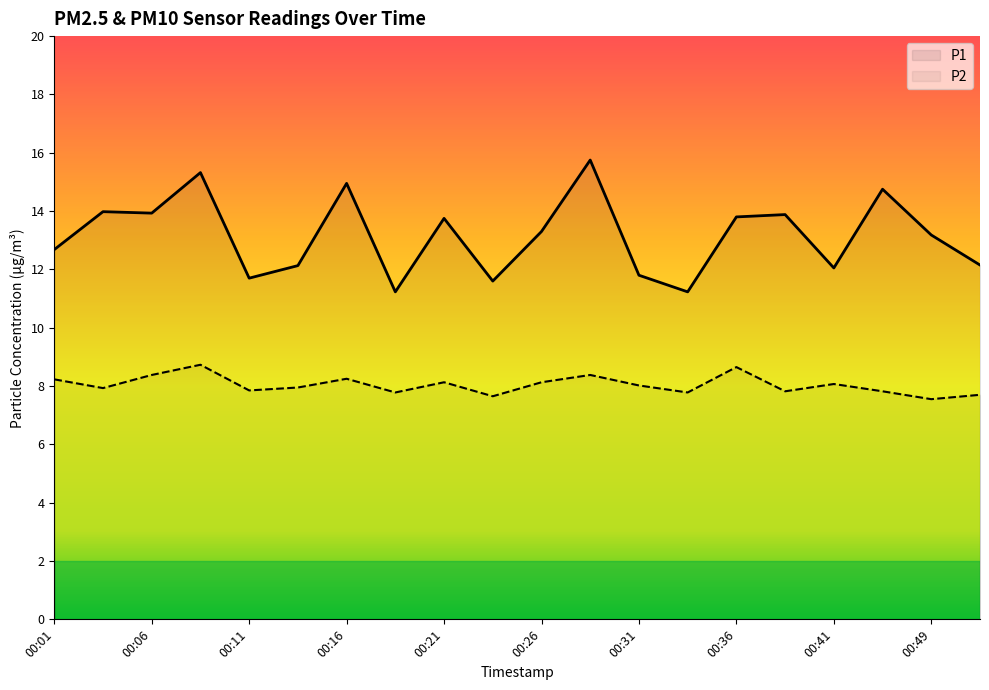

At which label does P1 first exceed 13?

00:04